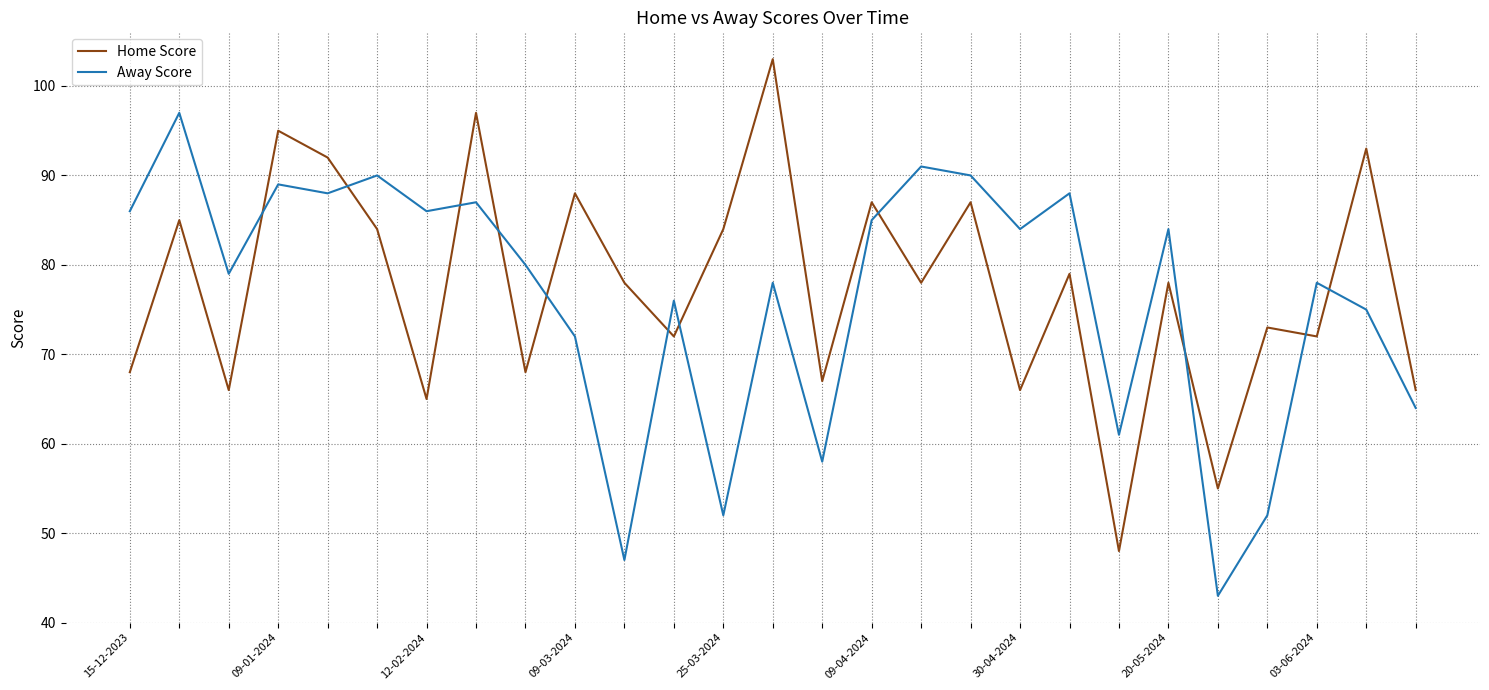

List the series in order of their peak value, highest first.

Home Score, Away Score